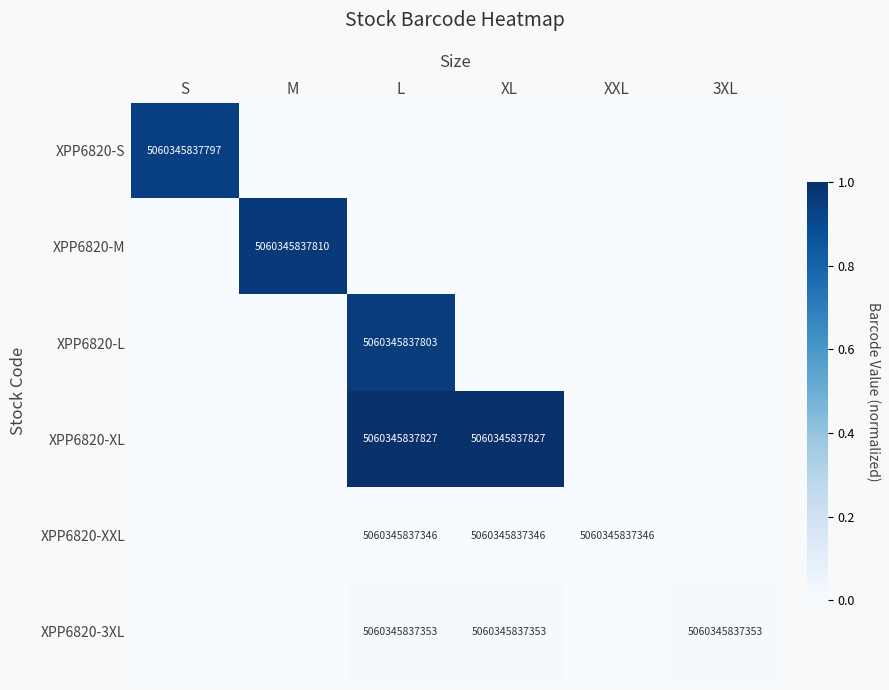

Is it true that XPP6820-3XL equals 2914854725519 at XL?

False